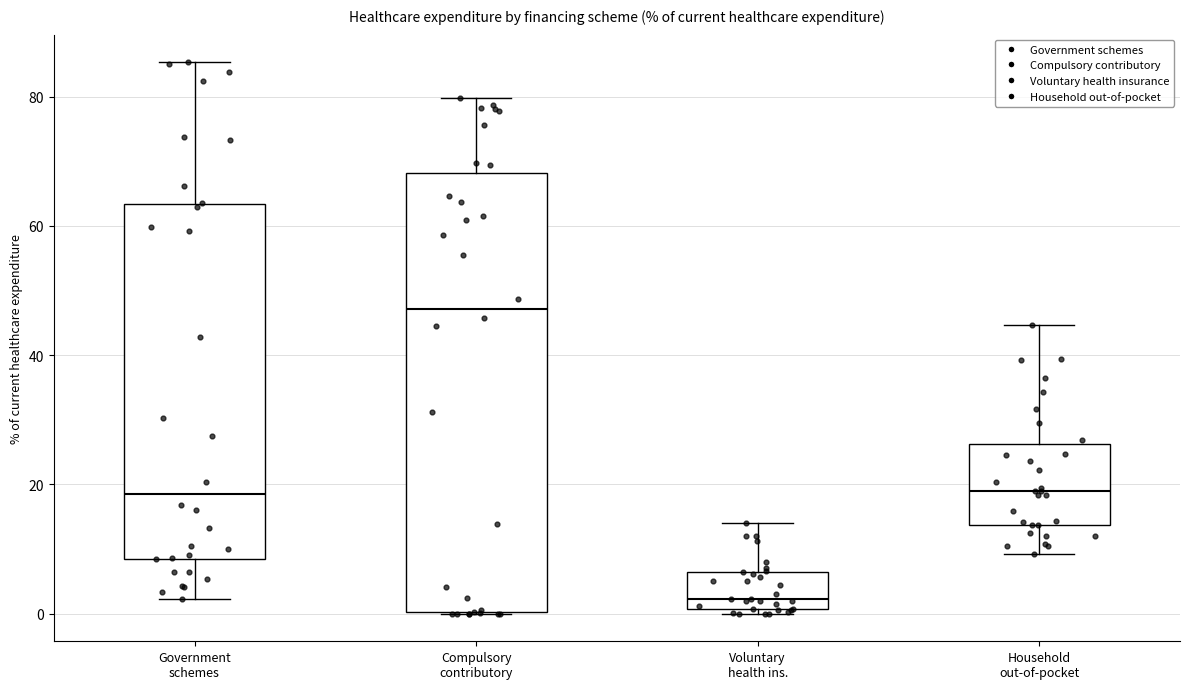

Comparing the boxes themselves (not the whiskers), which one is the tallest?

Compulsory contributory